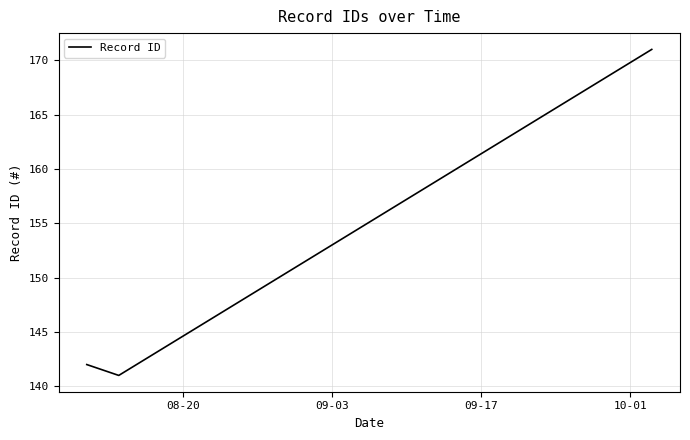

What is the minimum value shown in the chart?

141